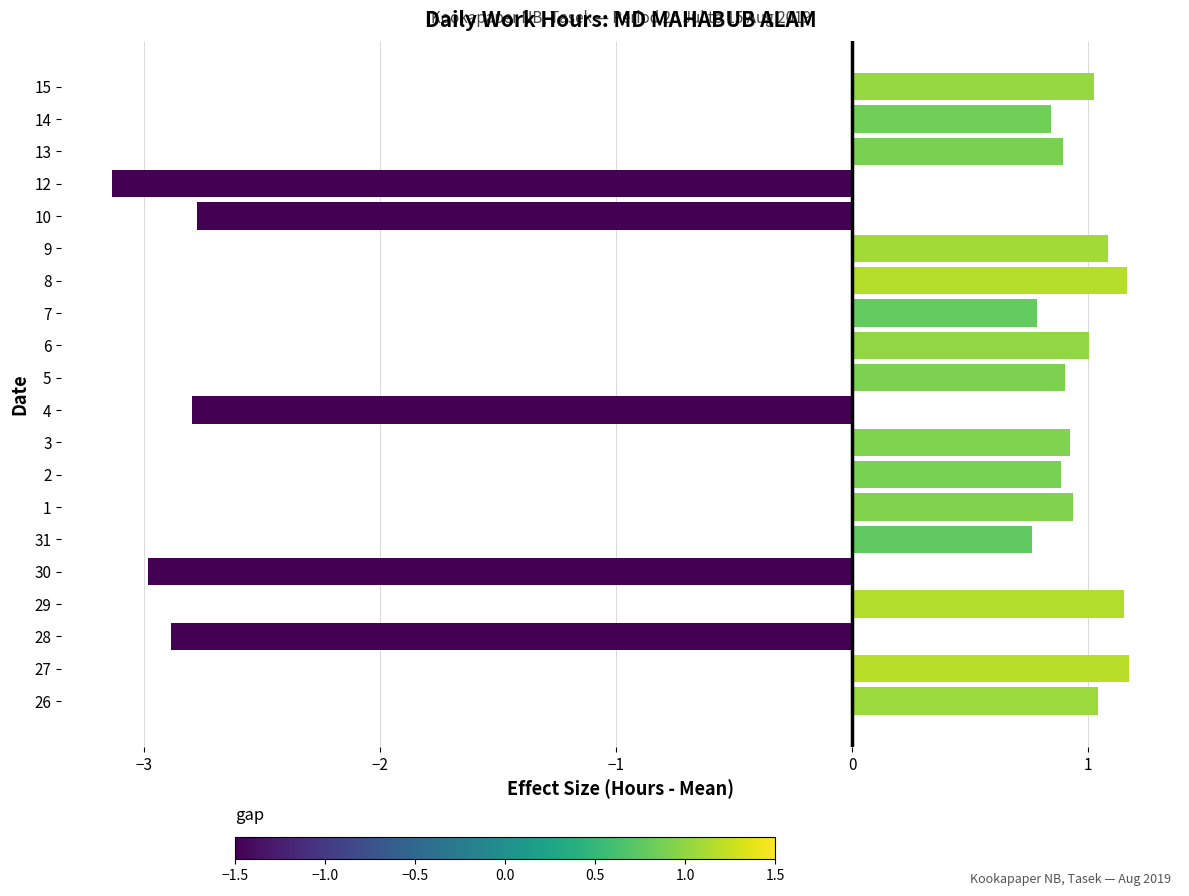

True or false: the data shows 1.2 at 8.

True